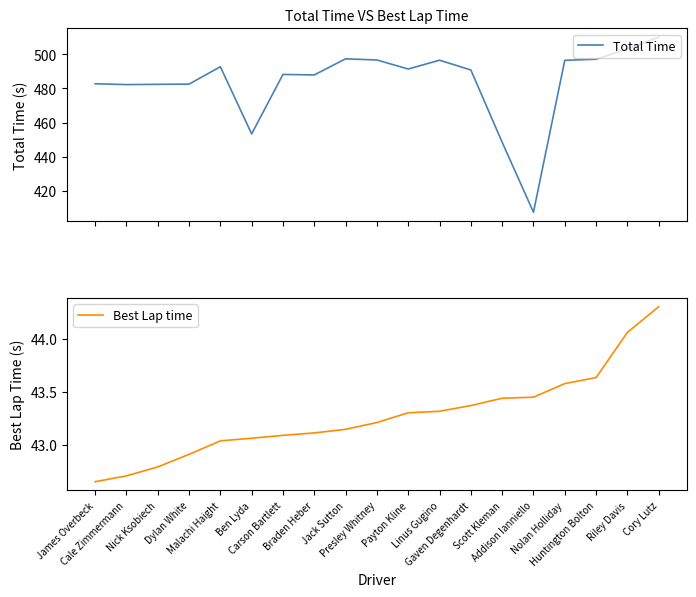

The value of Best Lap time at Cale Zimmermann is 42.7. True or false?

True